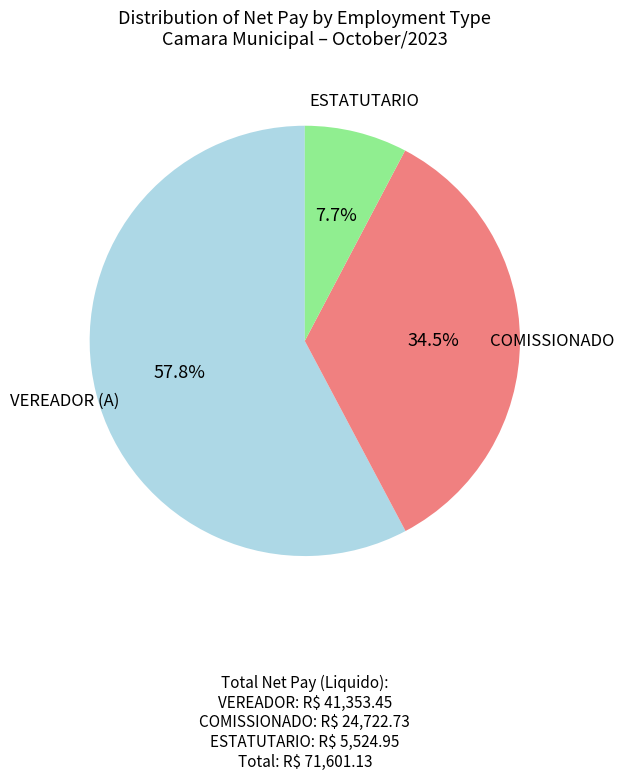

Does any single category account for the majority?

Yes